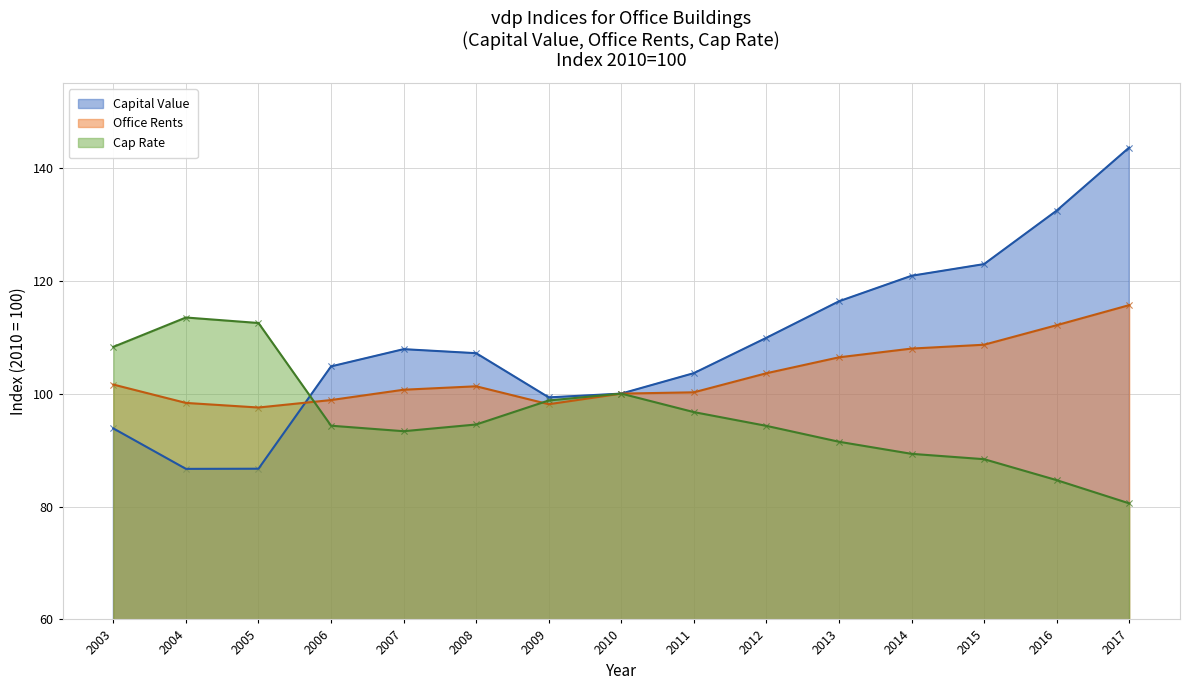

What is the total value across all series at 2004?

298.5